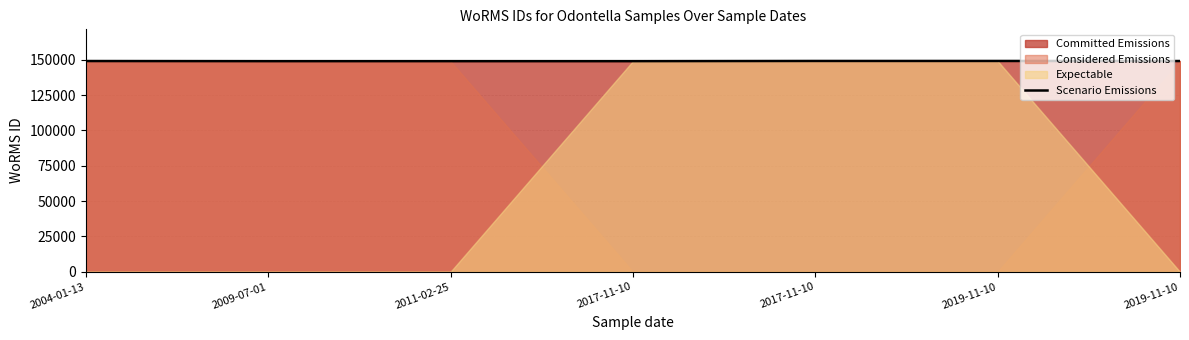

How many lines are shown in the chart?

1